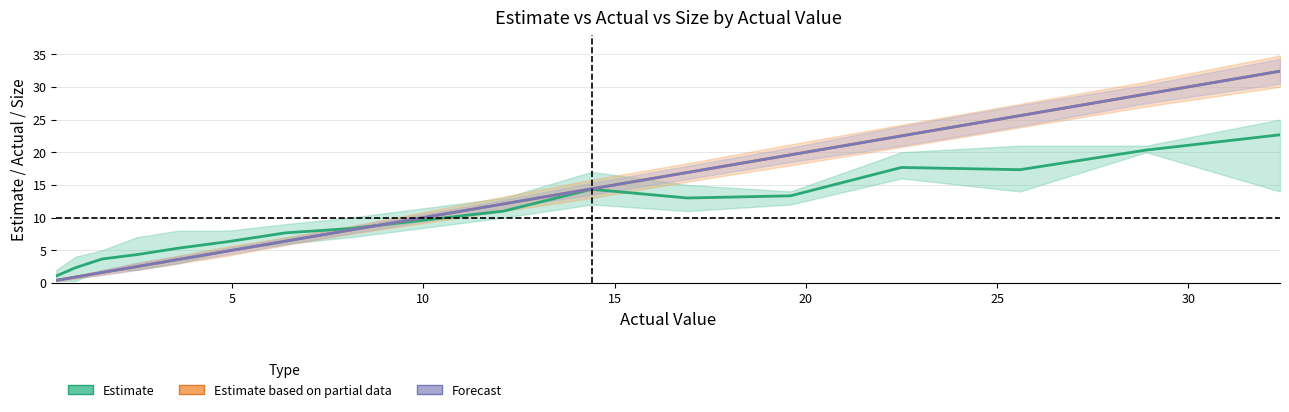

How many lines are shown in the chart?

3